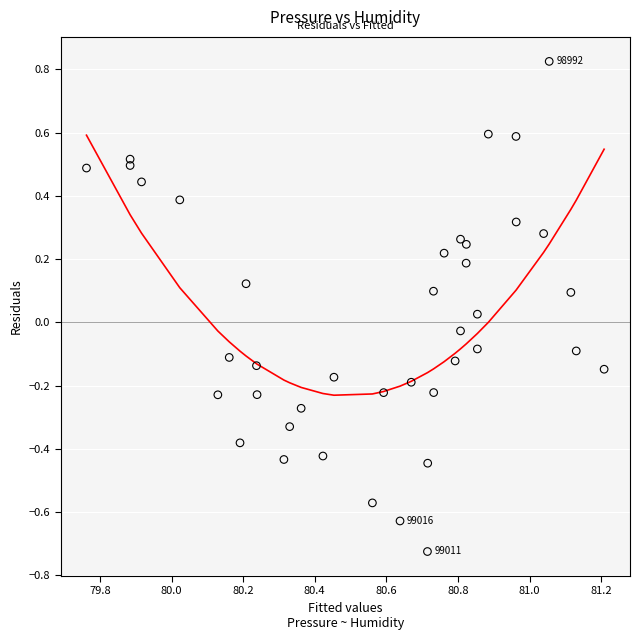

What is the range of X values (max minus min)?

1.4